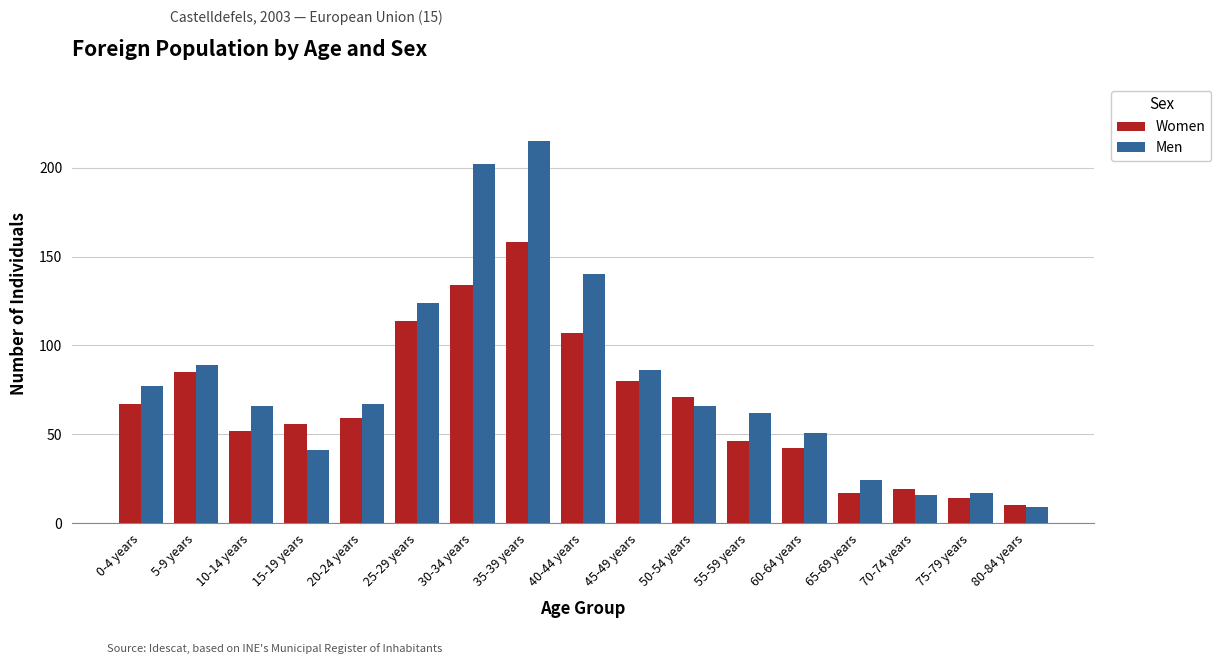

The value of Men at 70-74 years is 16. True or false?

True